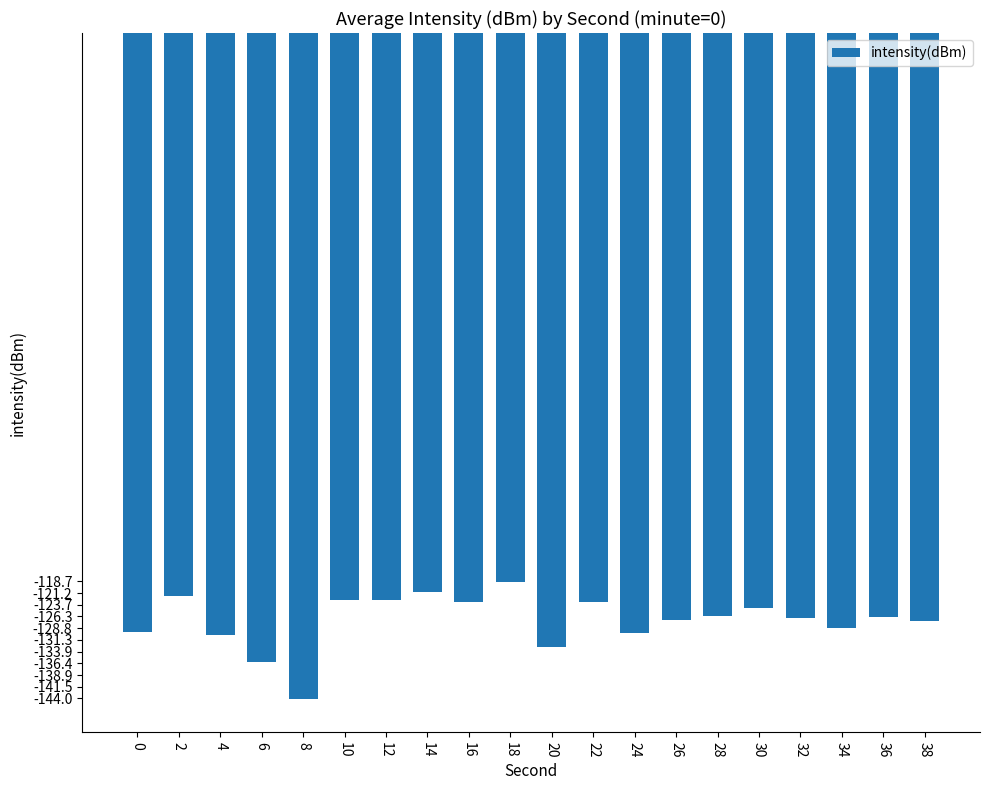

True or false: the data shows -80.7 at 36.

False